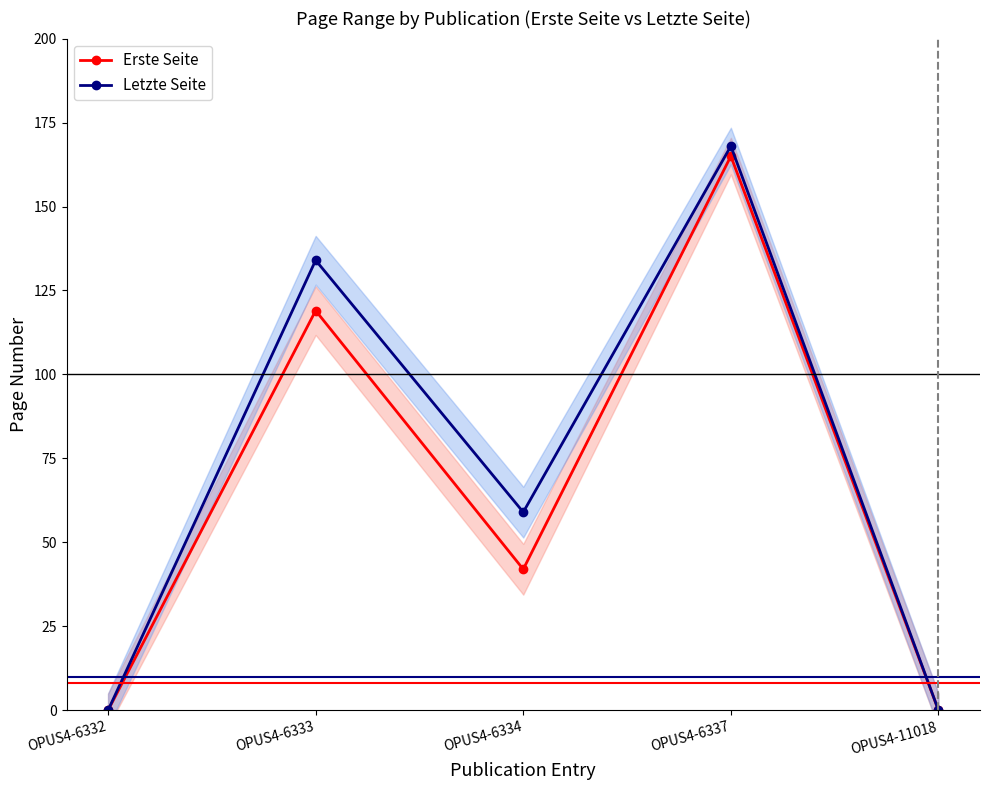

Where is the first local maximum for Letzte Seite?

OPUS4-6333